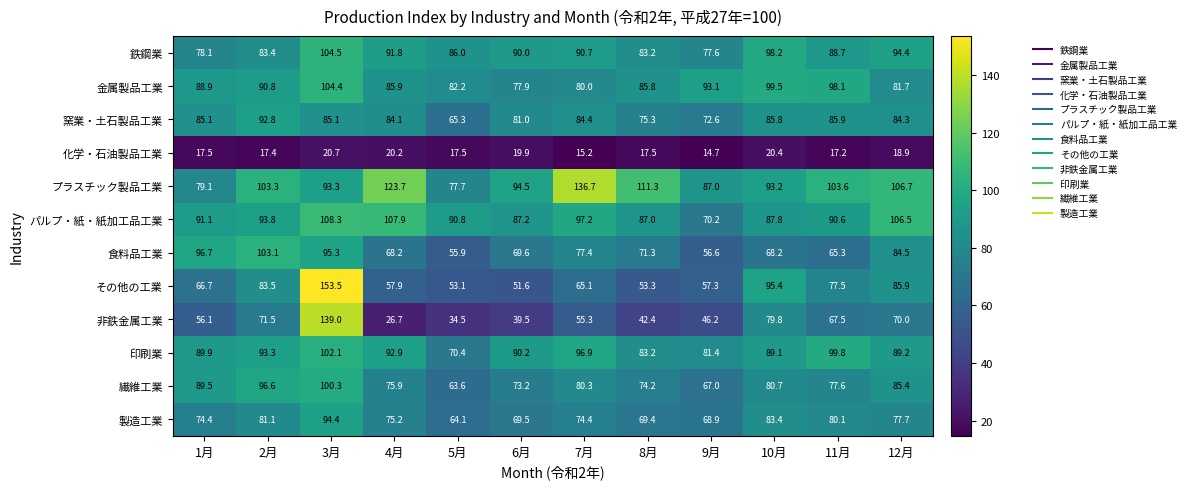

What is the difference between the maximum and minimum values in the その他の工業 series?

101.9